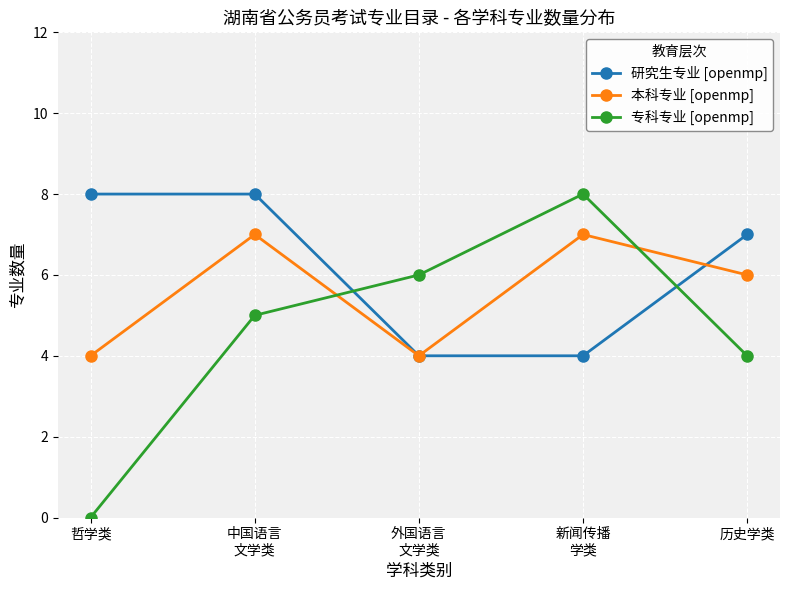

What is the spread (max minus min) of values at 历史学类?

3